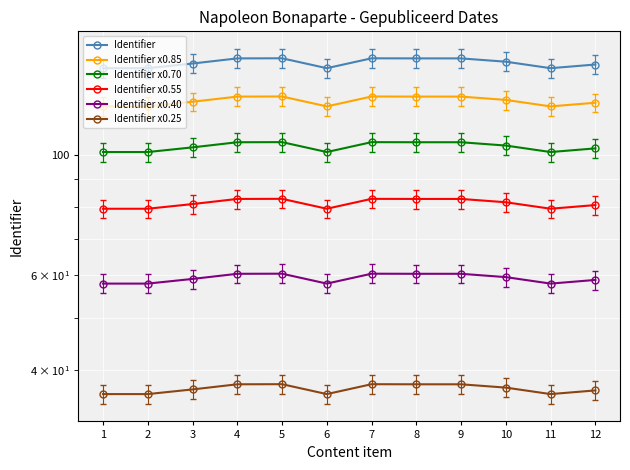

What is the minimum value for Identifier x0.25?

36.1